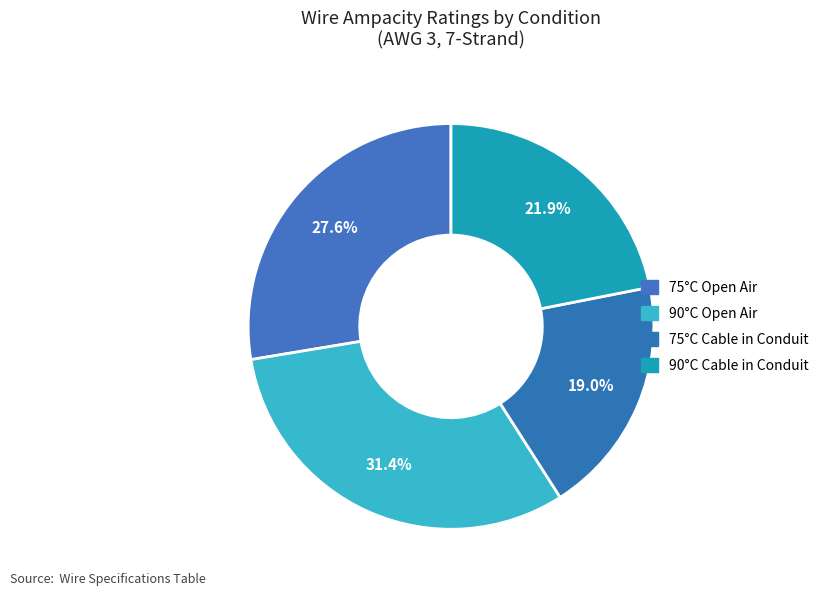

How many slices are in this pie chart?

4